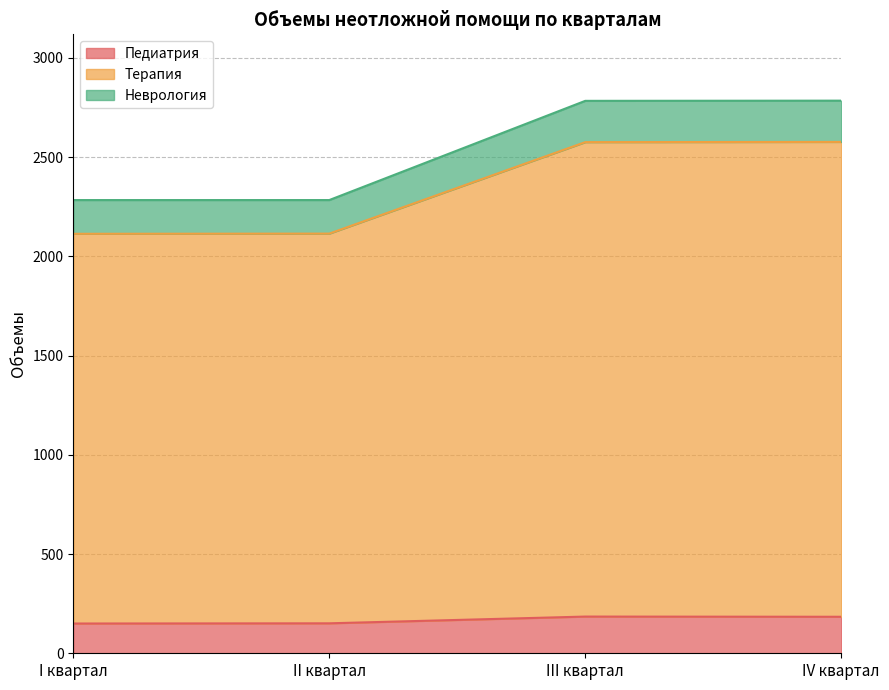

What is the label of the 3rd point from the right?

II квартал